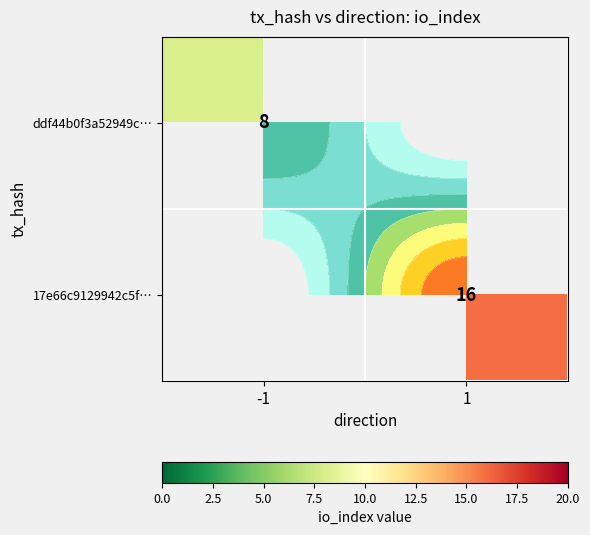

Which category has the highest value in the ddf44b0f3a52949c… series?

-1